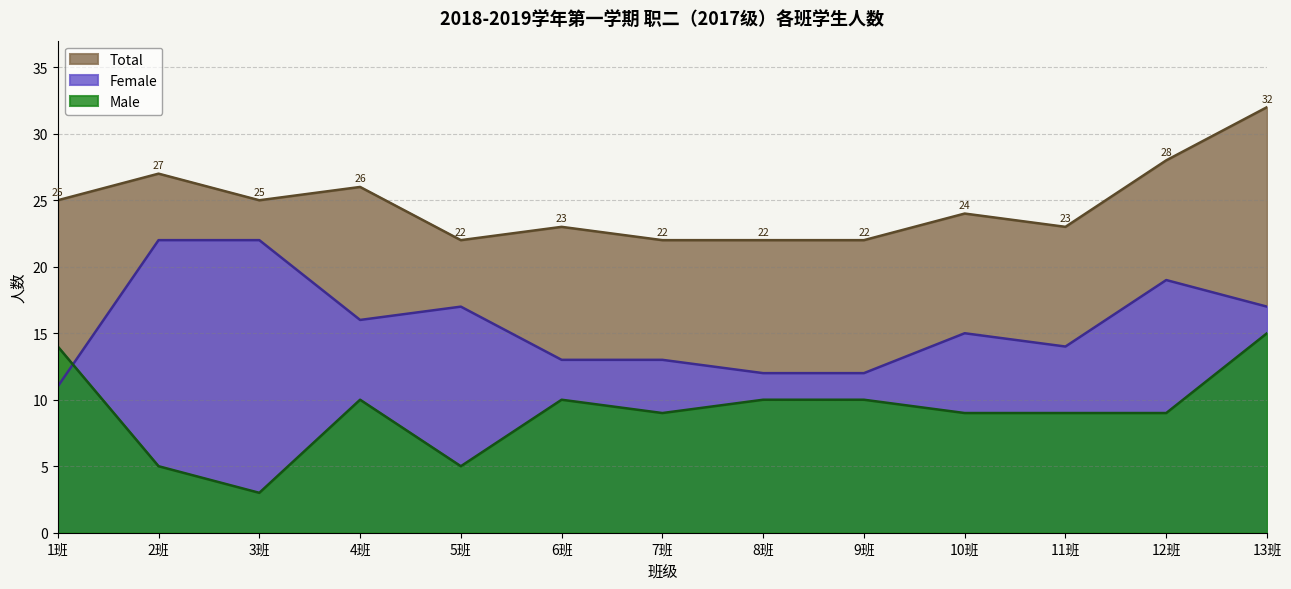

Which category has the highest value in the Male series?

13班